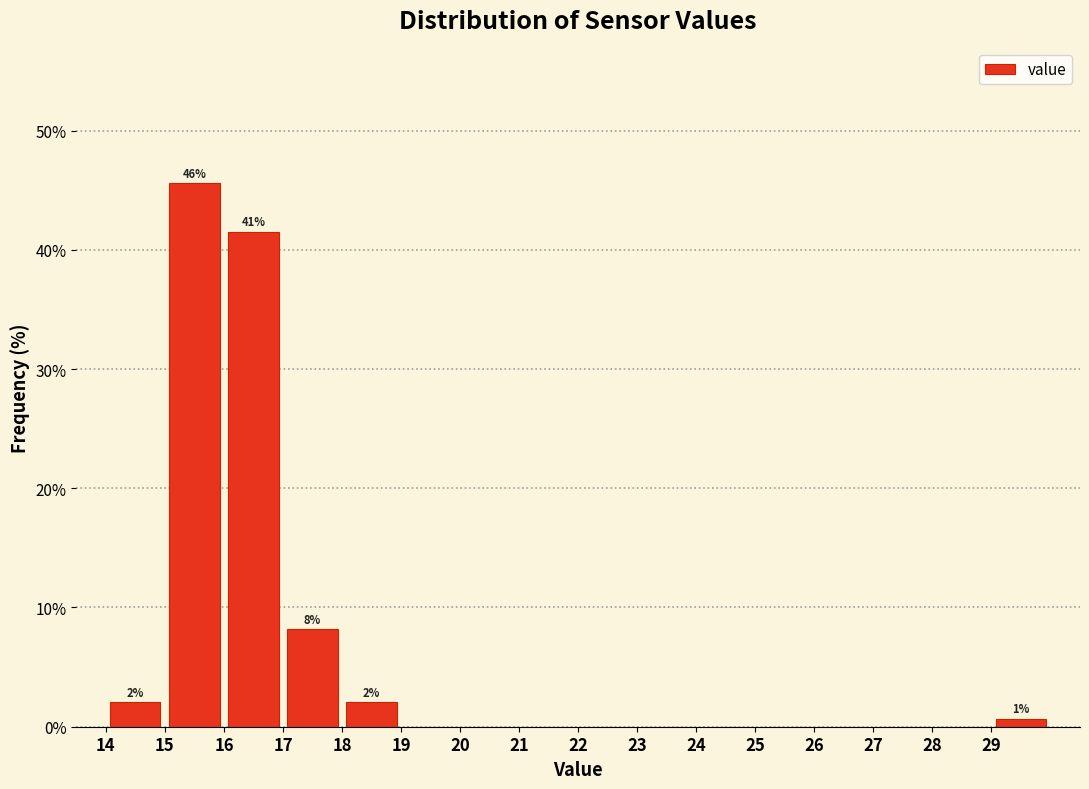

Over which range of the x-axis is the bar tallest?

15 to 16